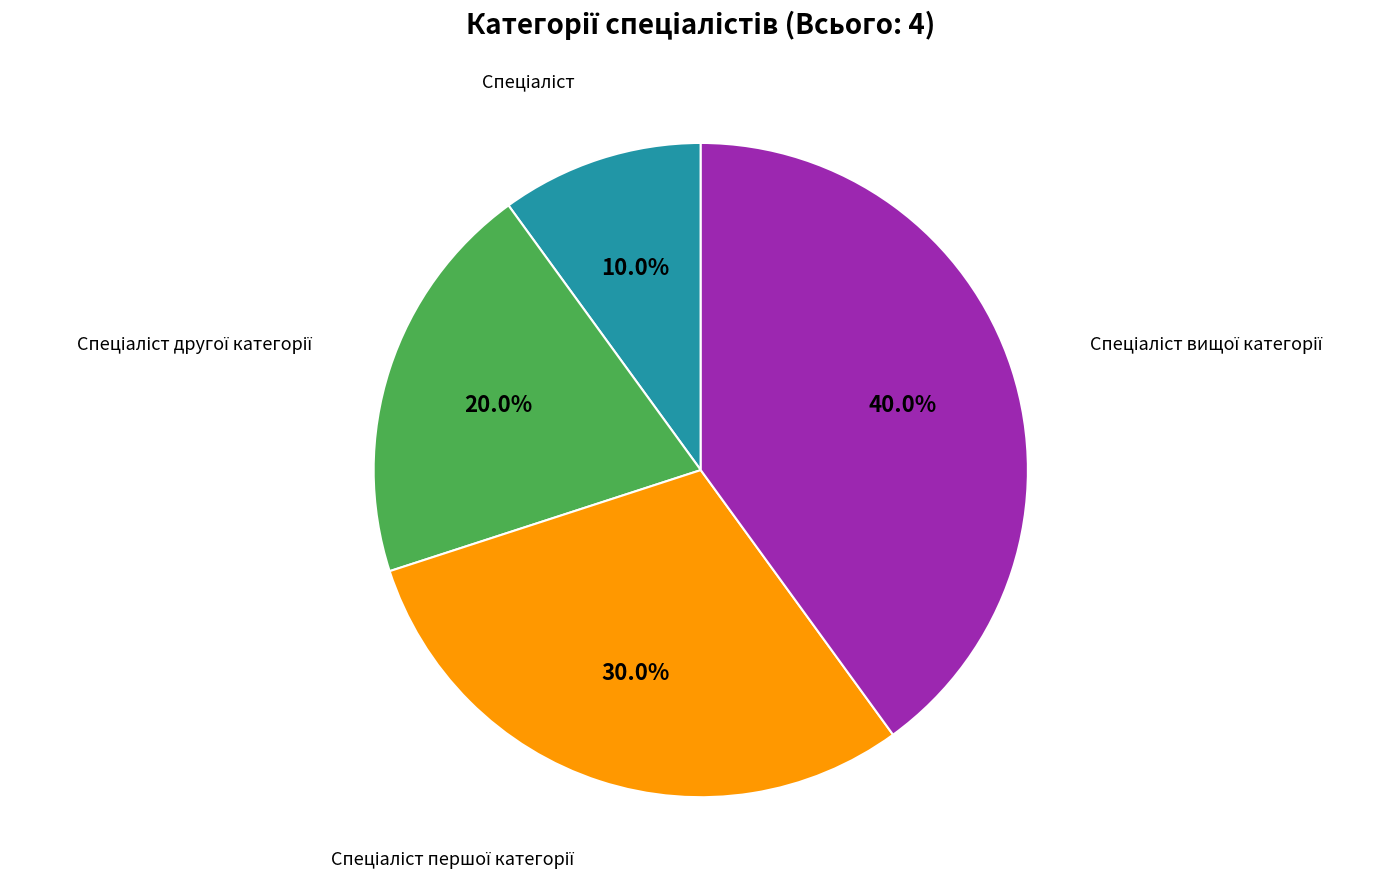

Is there any slice that represents more than half of the pie?

No